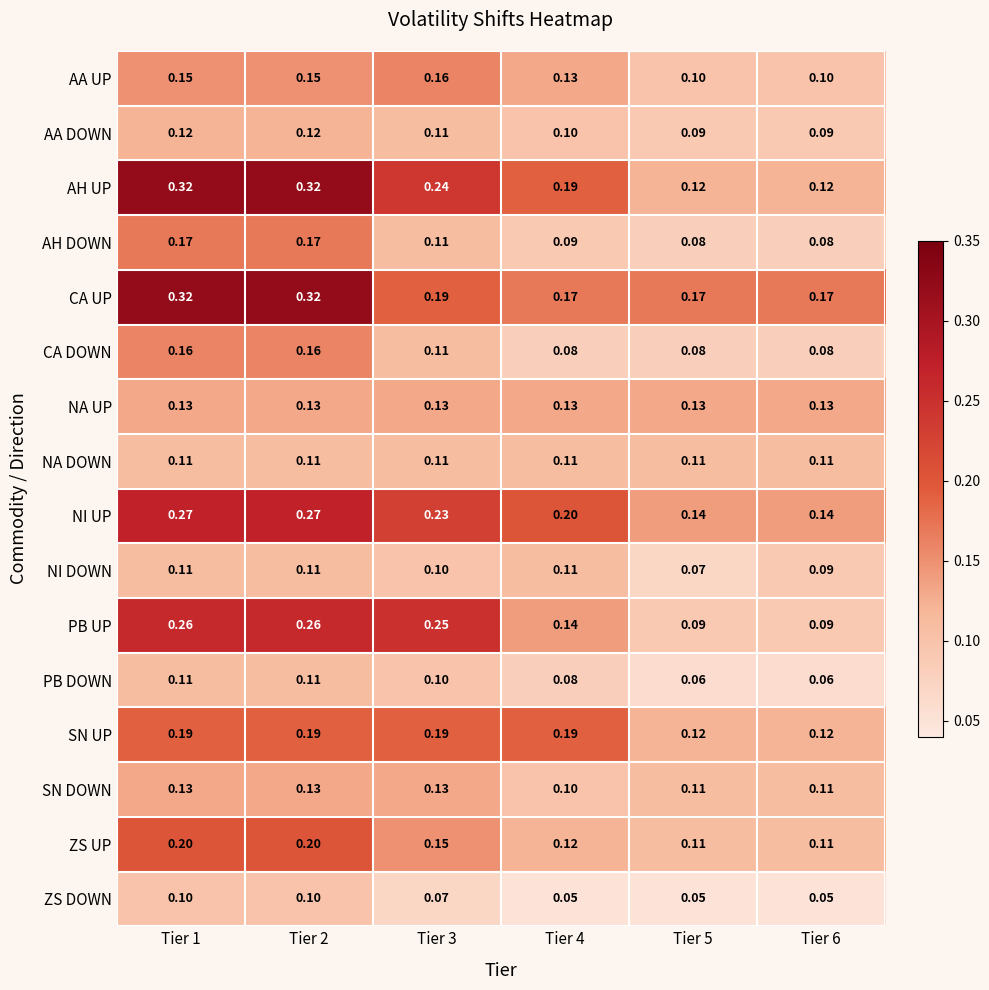

Which series has the largest total across all categories?

CA UP